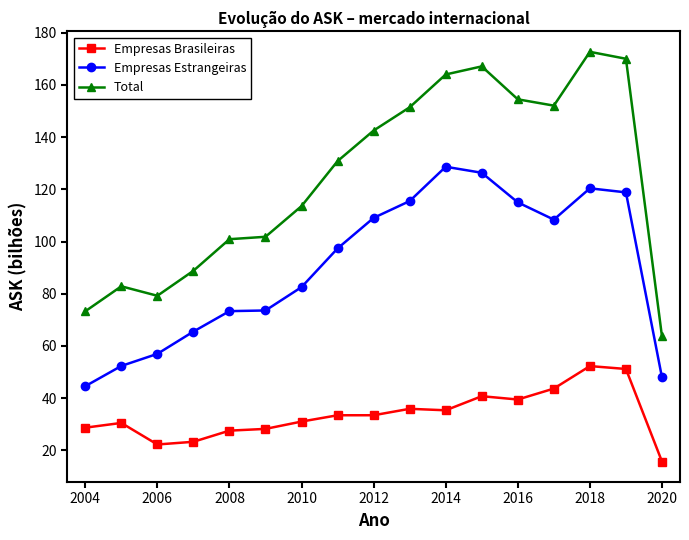

Which series has the largest total across all categories?

Total